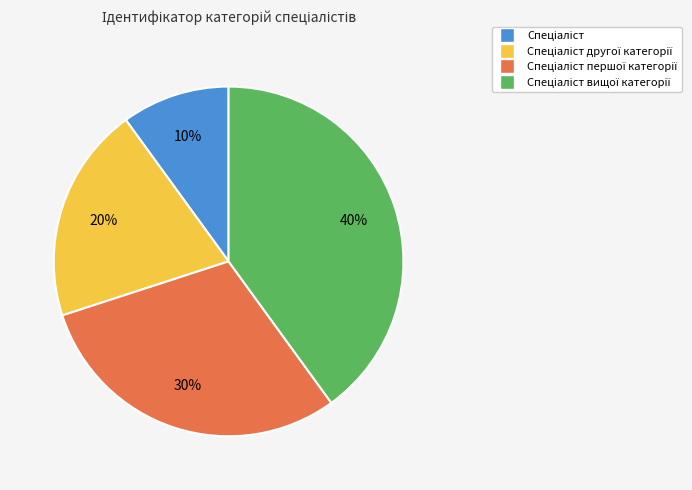

How many segments does this pie chart have?

4